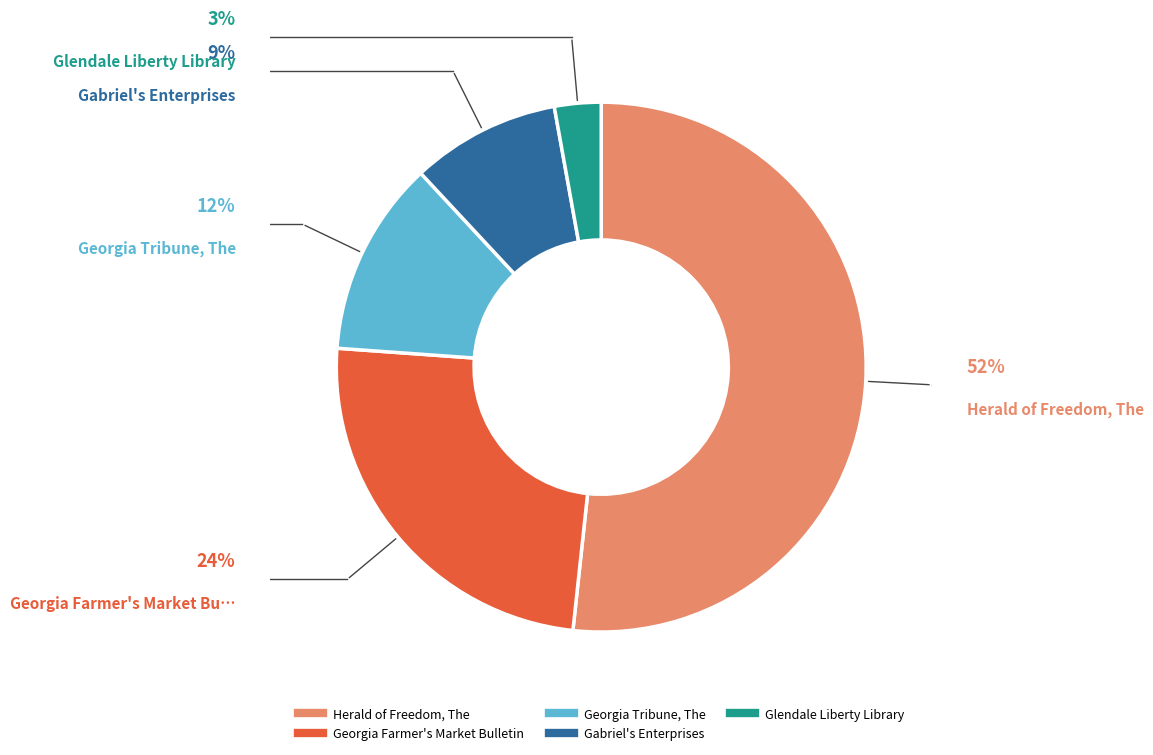

Does Herald of Freedom, The represent more than half of the total?

Yes